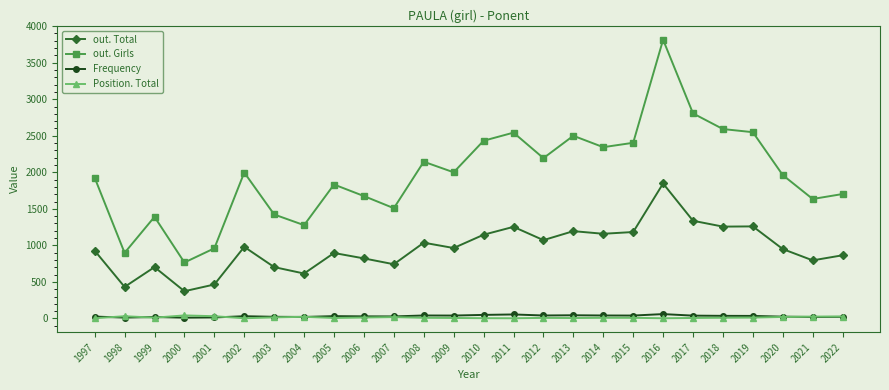

What is the difference between the highest and lowest values at 2019?

2537